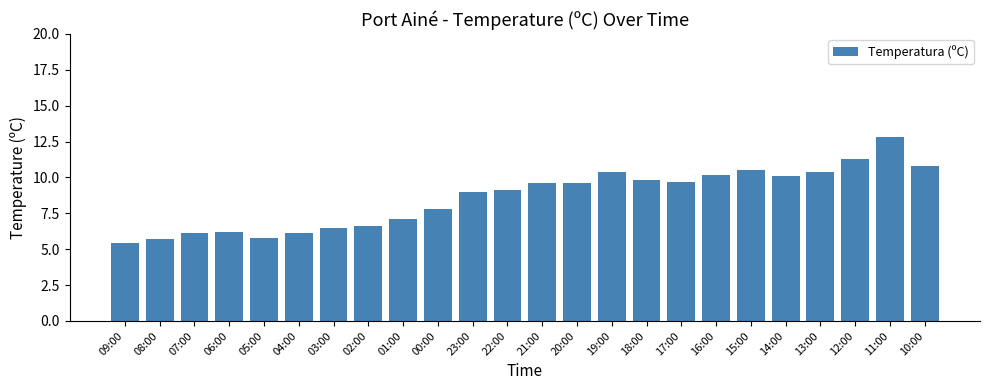

Read the value at 00:00.

7.8